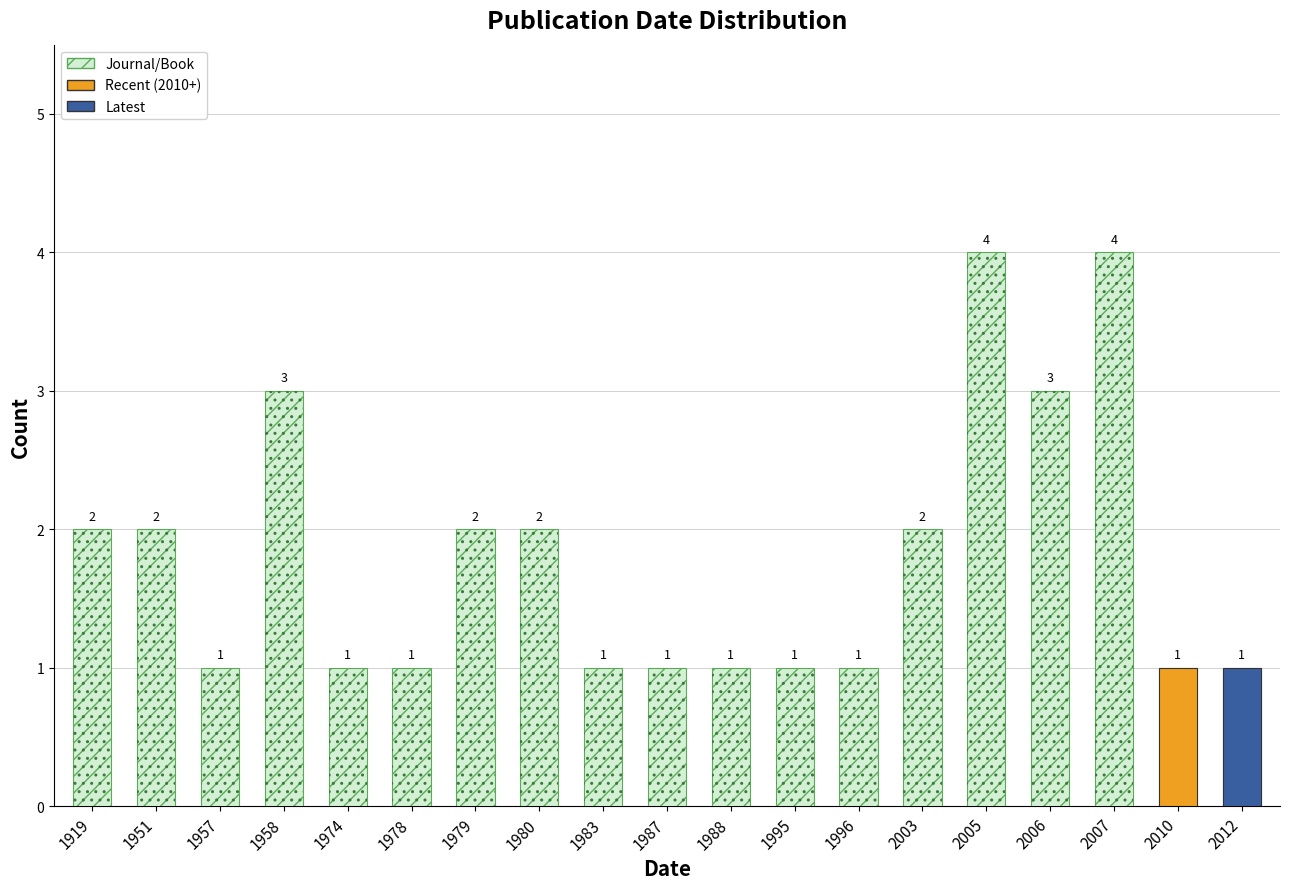

Rank the categories by value from lowest to highest.

1957, 1974, 1978, 1983, 1987, 1988, 1995, 1996, 2010, 2012, 1919, 1951, 1979, 1980, 2003, 1958, 2006, 2005, 2007